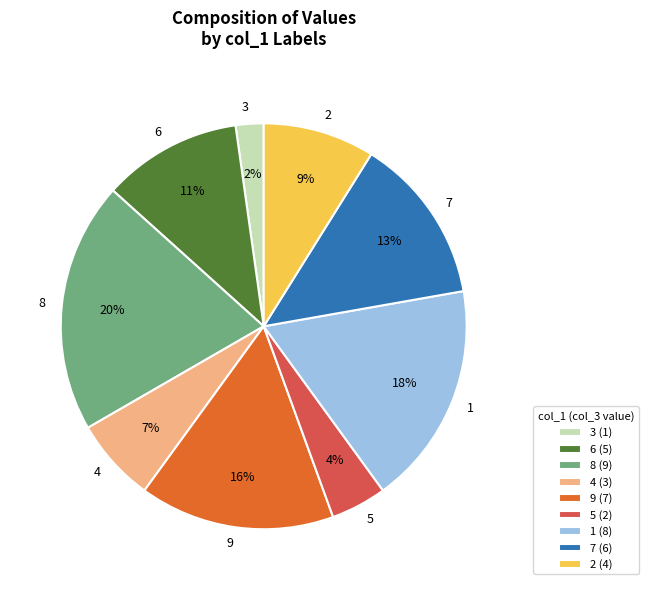

Does 5 account for over 50% of the chart?

No